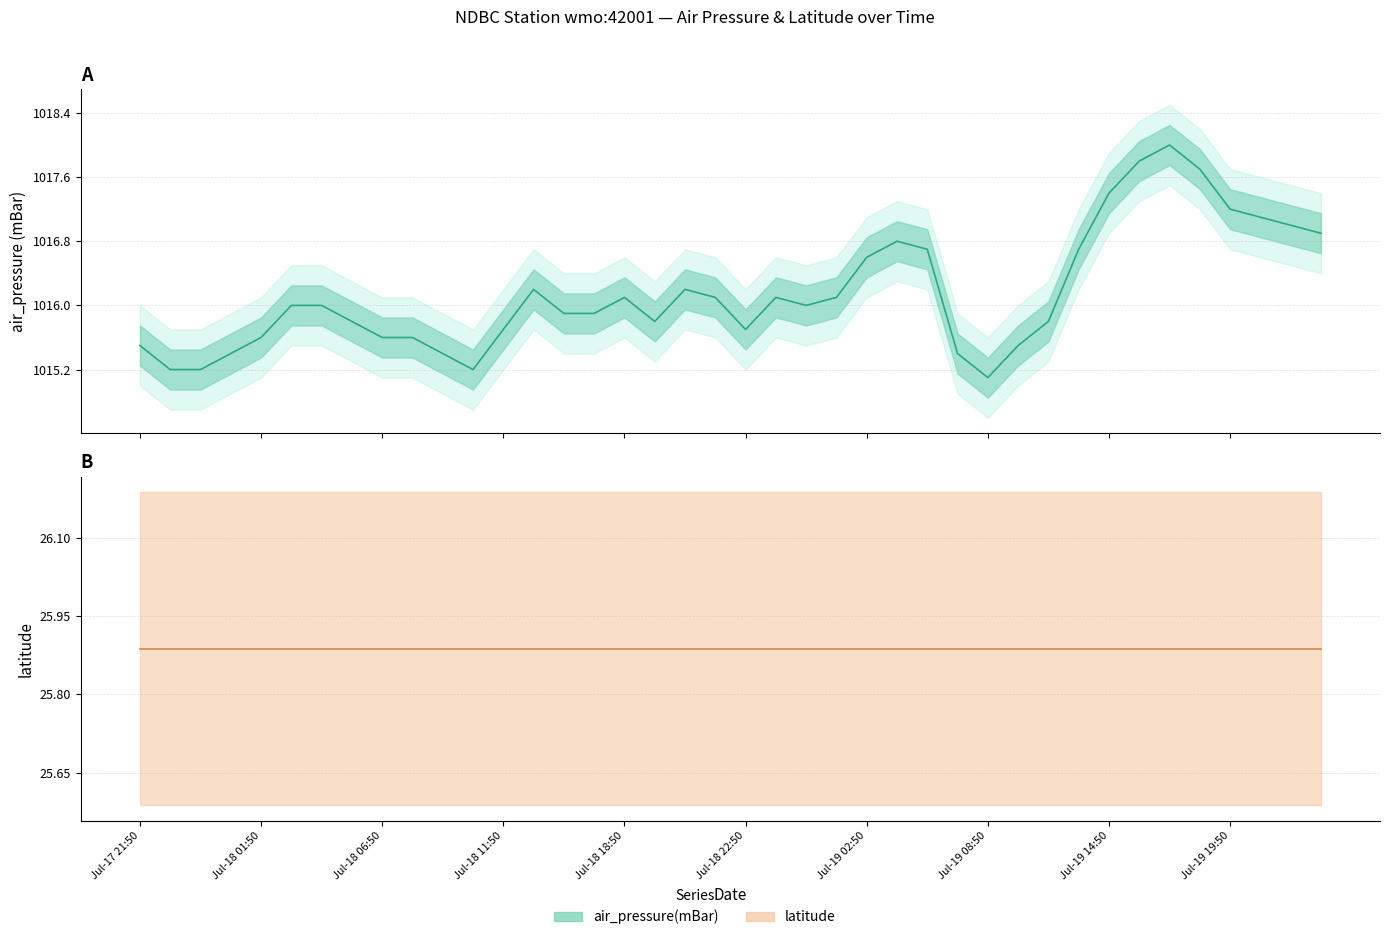

What is the sum of the values at Jul-19 08:50 and Jul-18 01:50?

2030.7